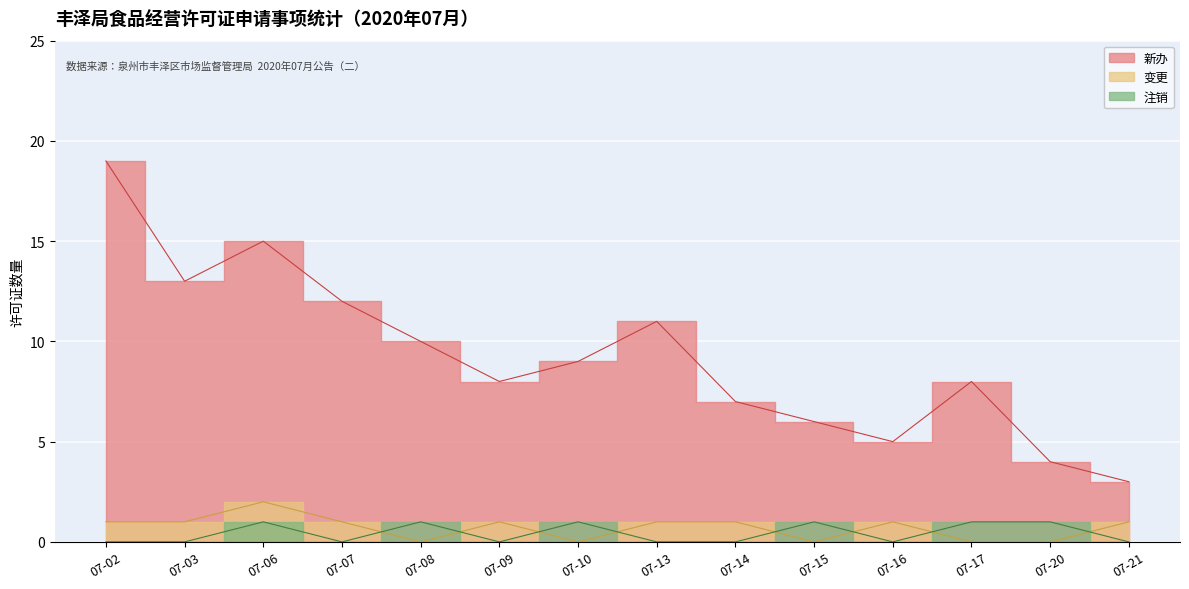

Count the 注销 values in the range 0 to 1.

14